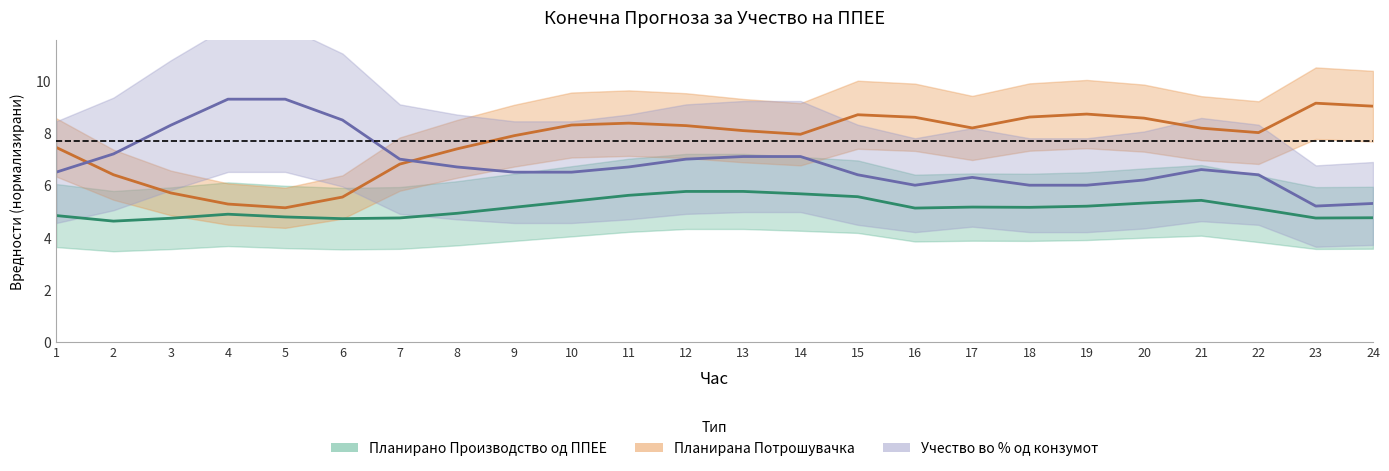

What is the difference between the highest and lowest values at 2?

2.6